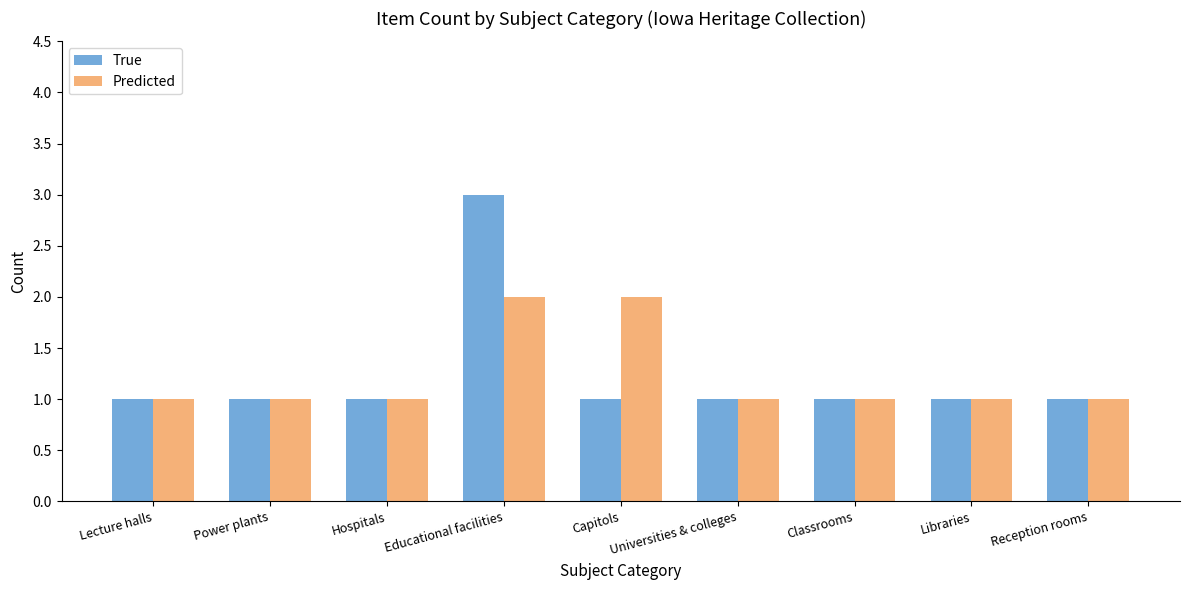

True or false: Predicted has a value of 1 at Universities & colleges.

True